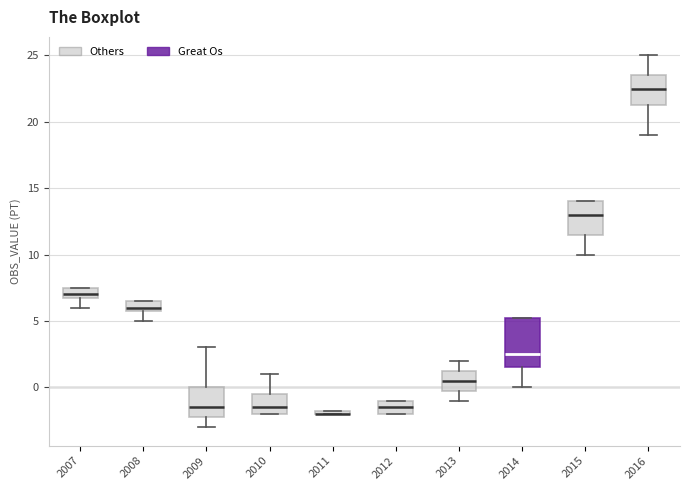

Where is the upper edge of the box at x = 2013 on the y-axis? The values are not printed on the chart, so give them approximately, as read against the axis.

1.5